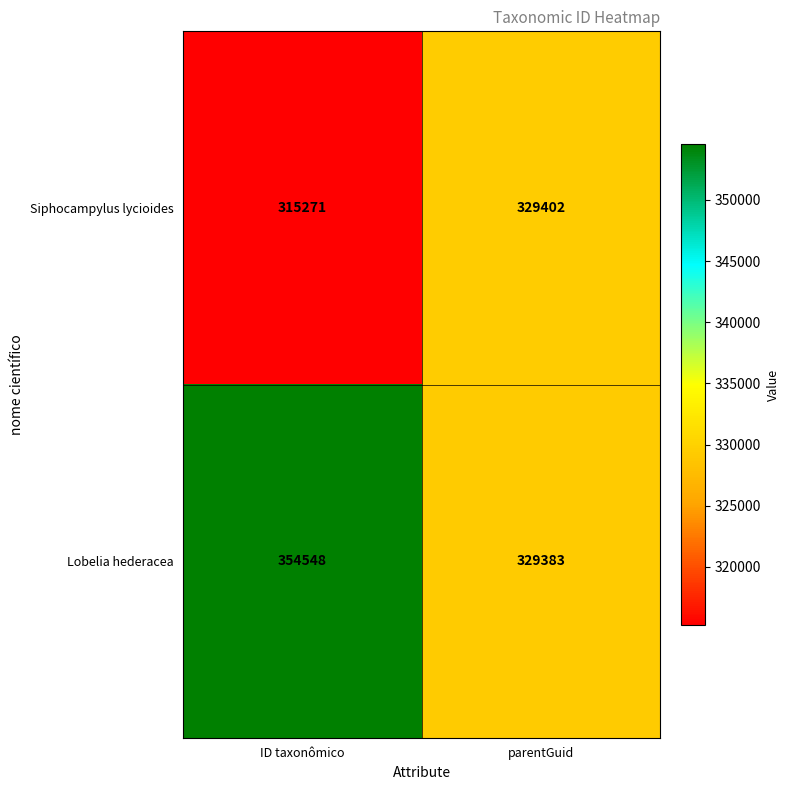

What value does the Lobelia hederacea series have at parentGuid, to the nearest 50?

329400